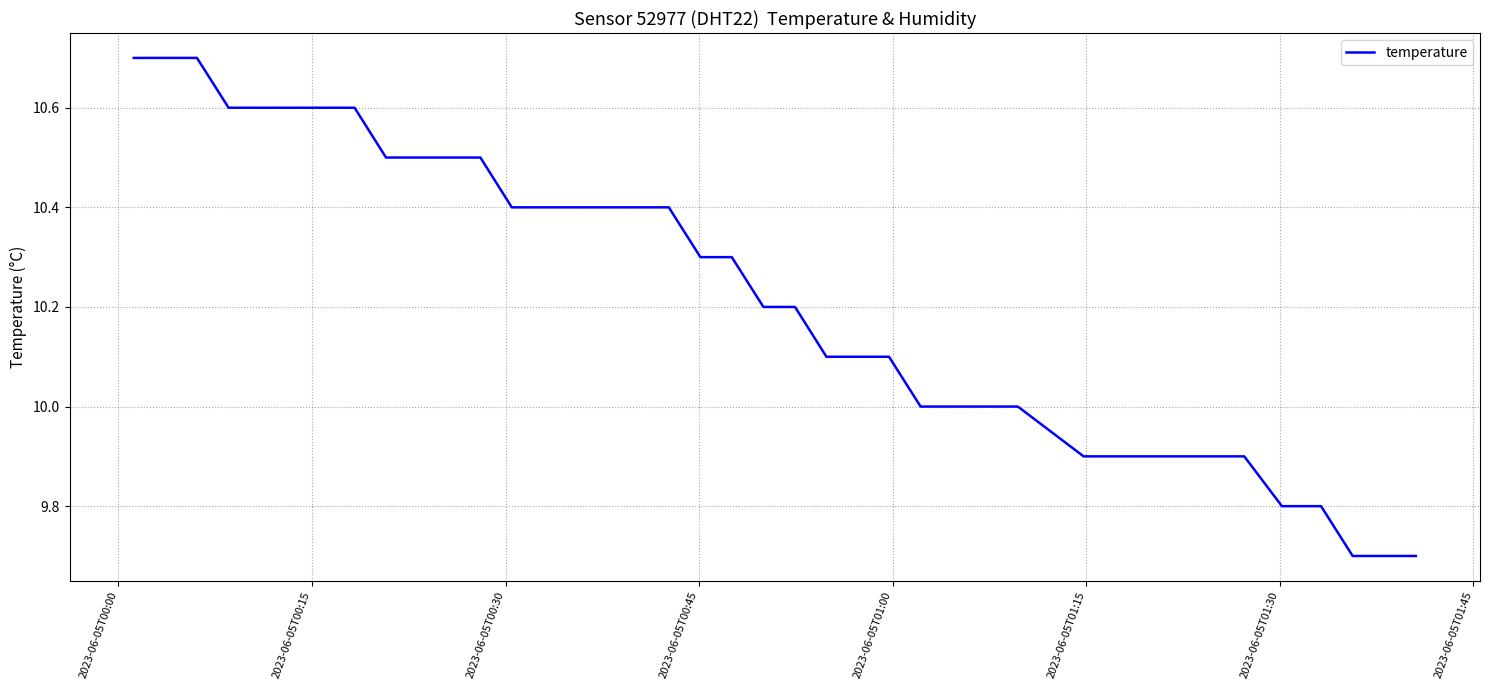

What is the smallest value displayed?

9.7